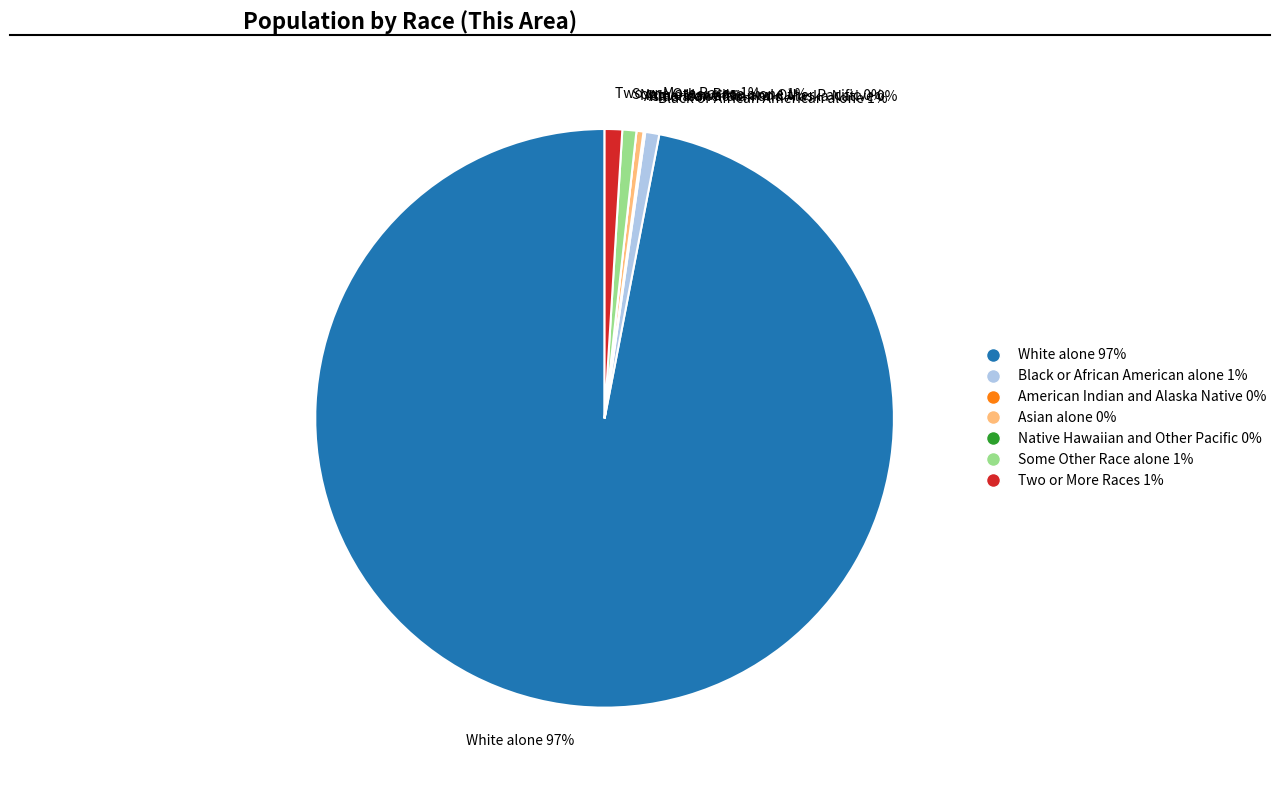

The Some Other Race alone 1% slice represents 1% of the pie. True or false?

True